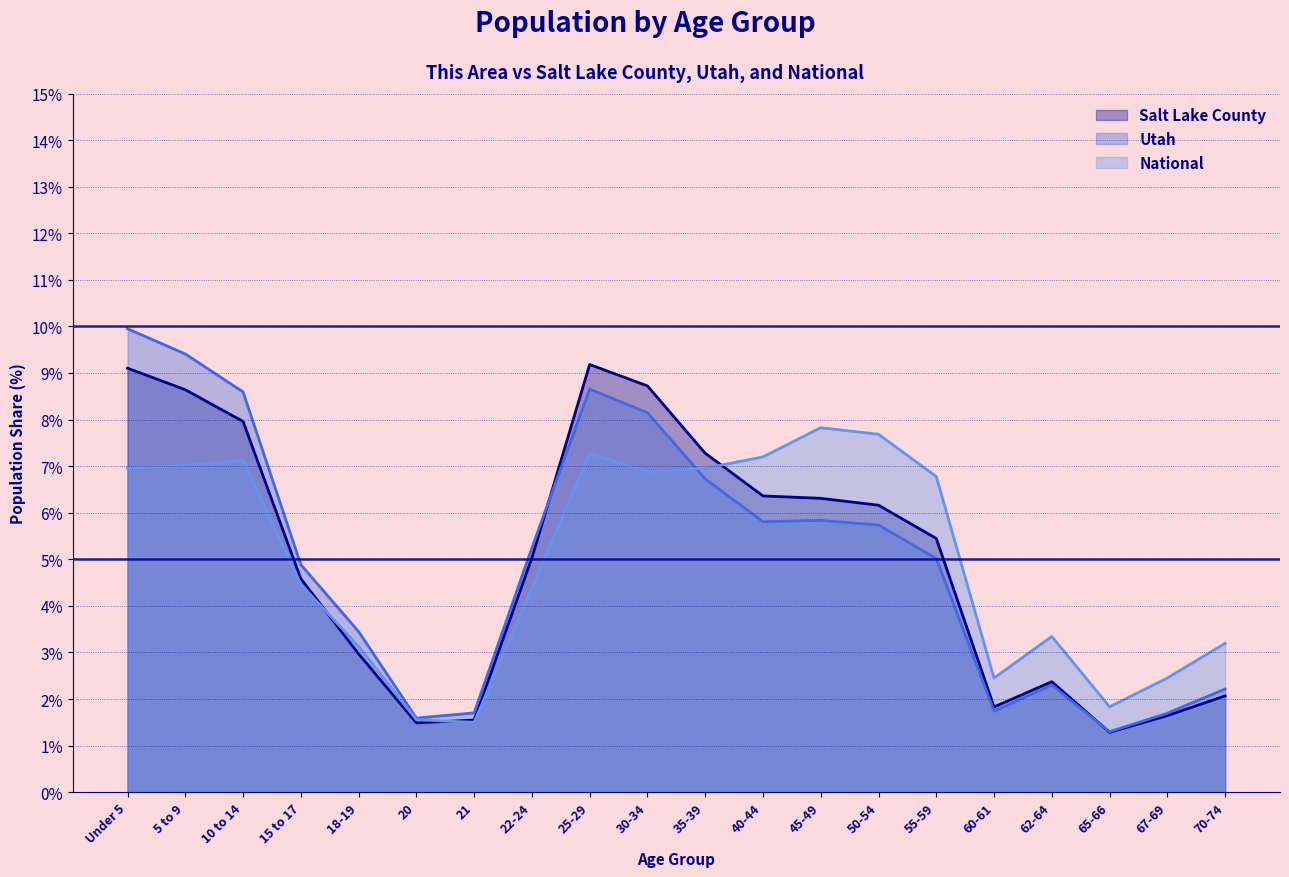

What are all the series names shown in the legend?

Salt Lake County, Utah, National